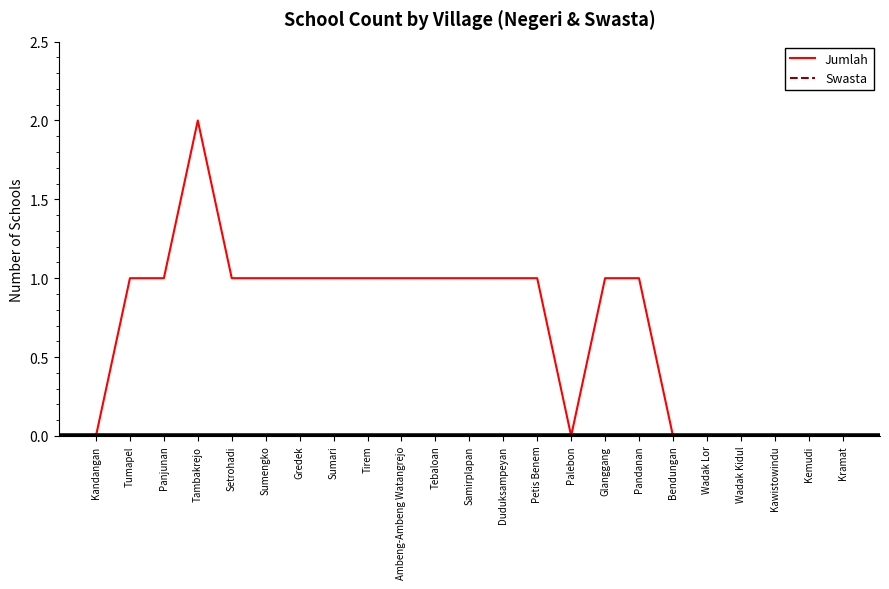

At which label does Jumlah reach its peak?

Tambakrejo